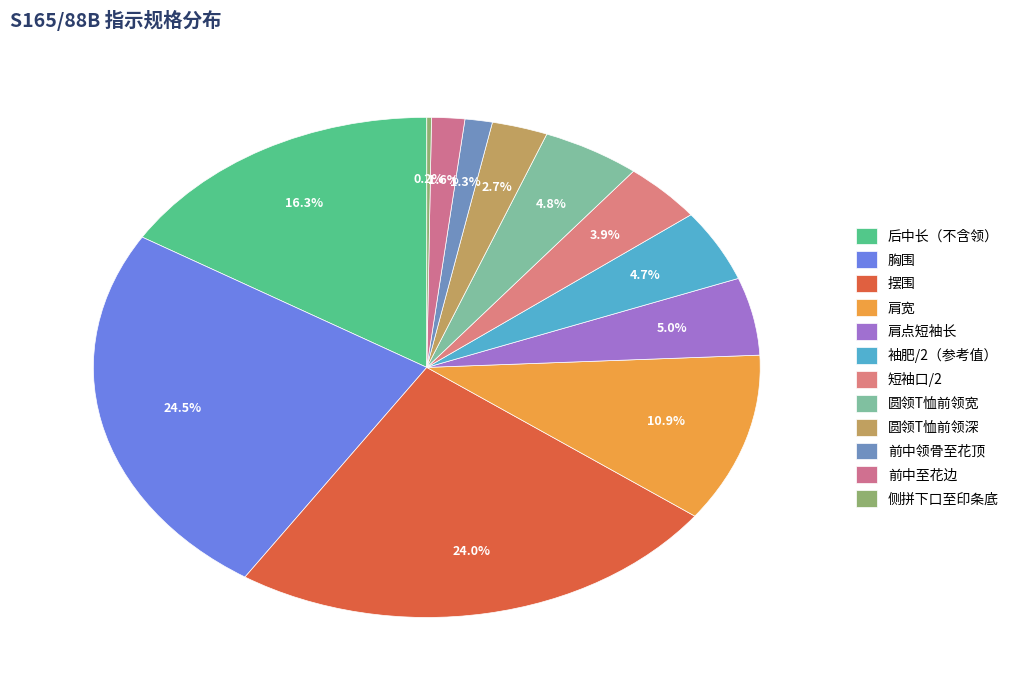

Approximately how many times larger is the value at 圆领T恤前领宽 compared to 袖肥/2（参考值）?

1.0